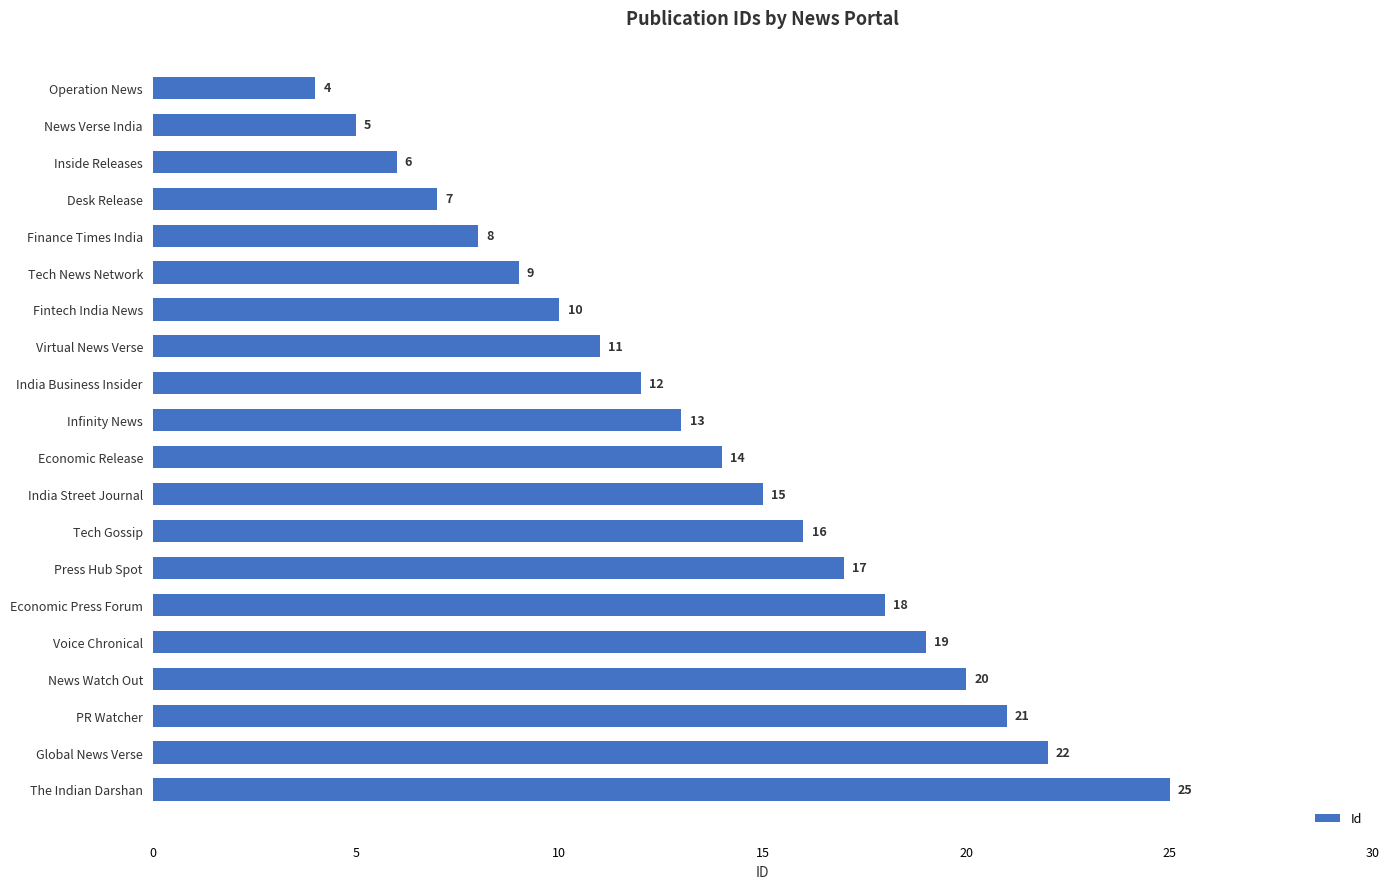

What is the label of the 14th bar from the top?

Press Hub Spot